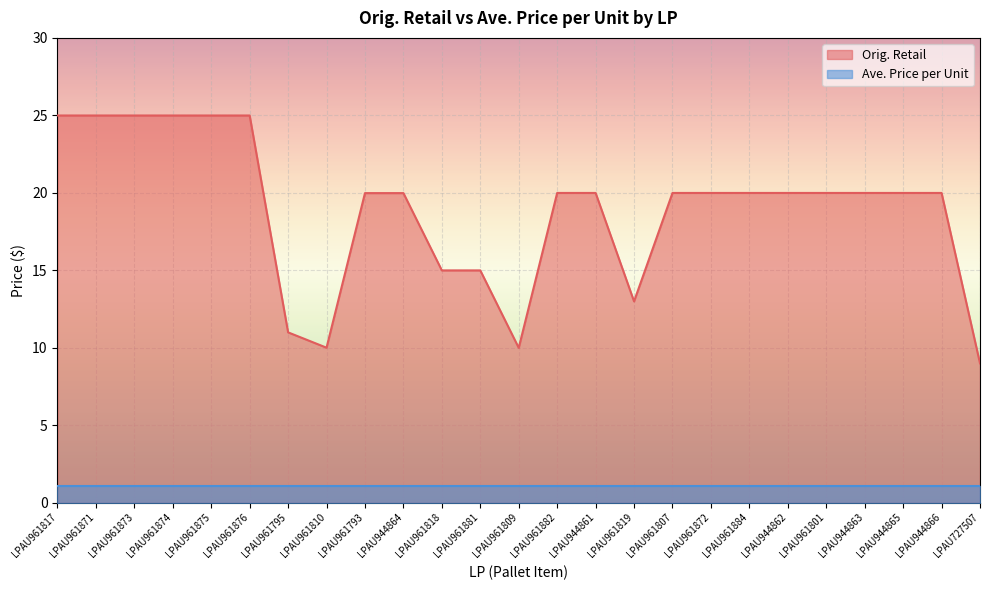

Which label corresponds to the largest value in the chart?

LPAU961817